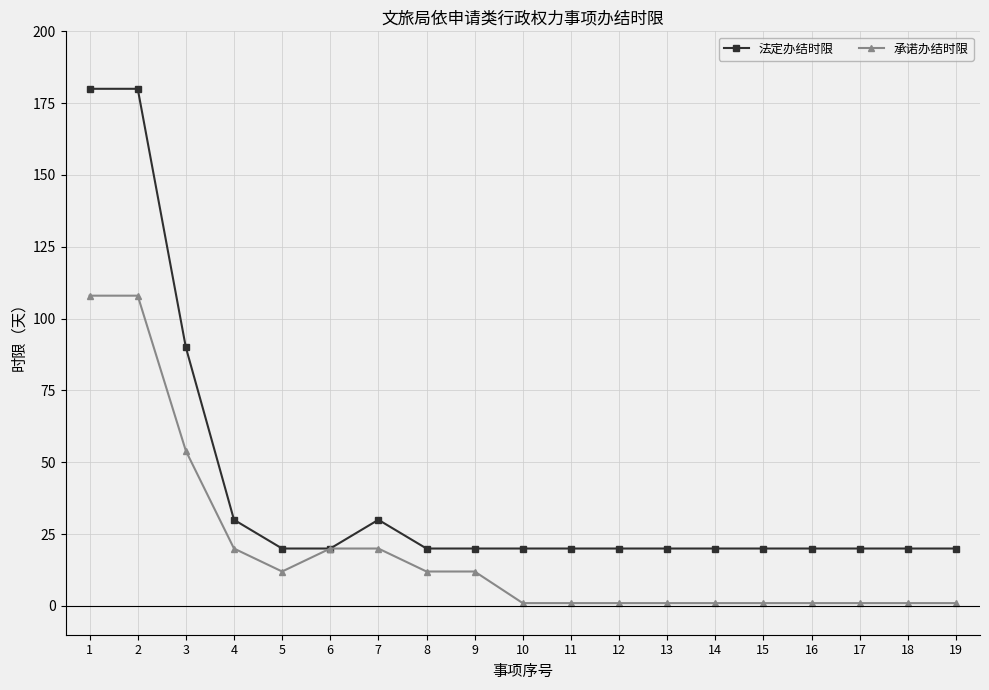

True or false: 法定办结时限 has more than 0 points higher than both neighbors.

True